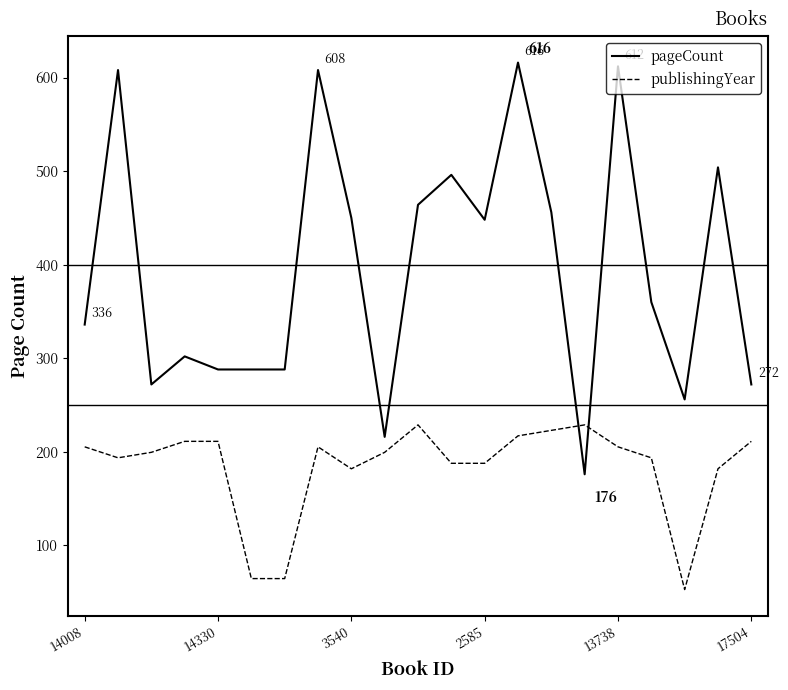

What is the greatest value displayed?

616.0